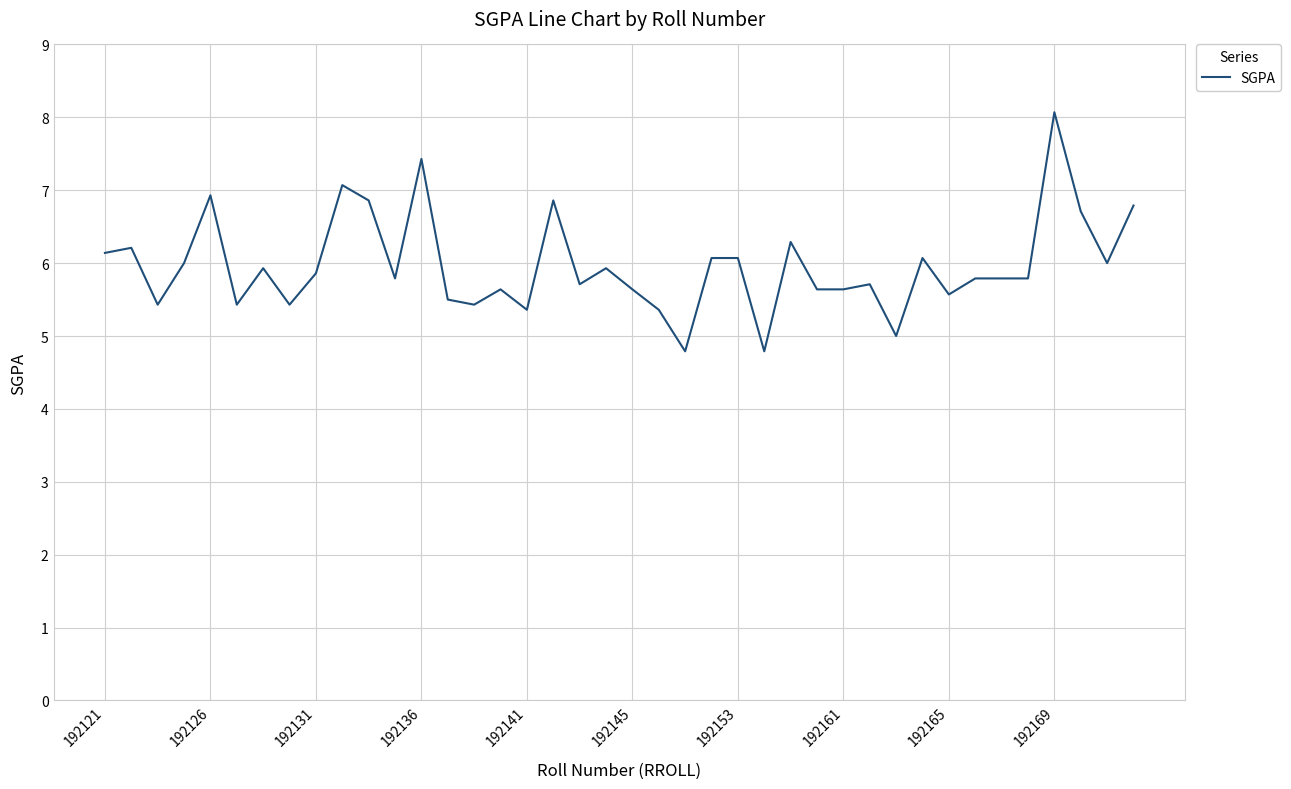

What is the difference between the maximum and minimum values?

3.3